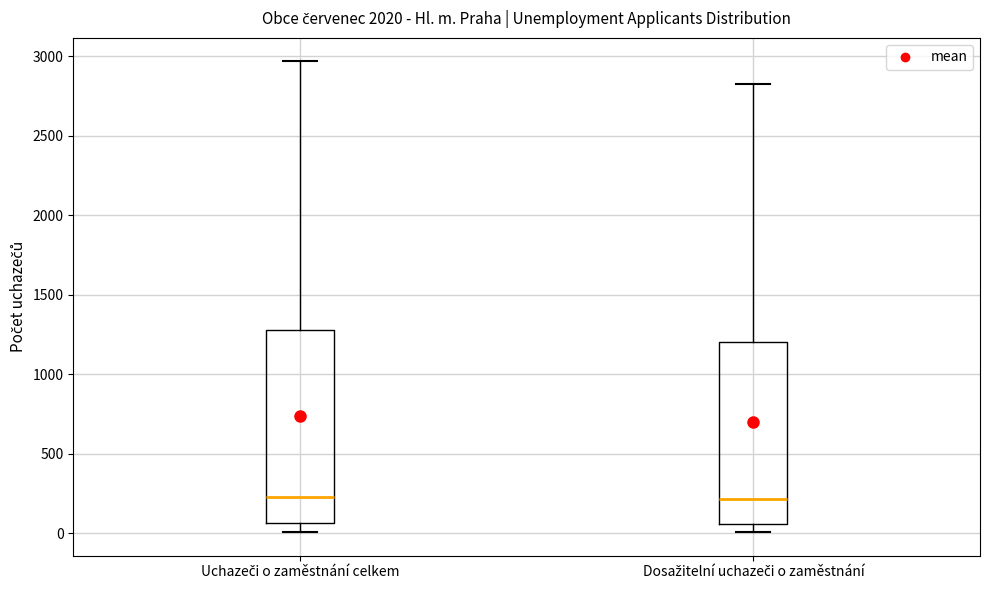

Where does the lower whisker of the box for Dosažitelní uchazeči o zaměstnání end on the y-axis? The values are not printed on the chart, so give them approximately, as read against the axis.

0